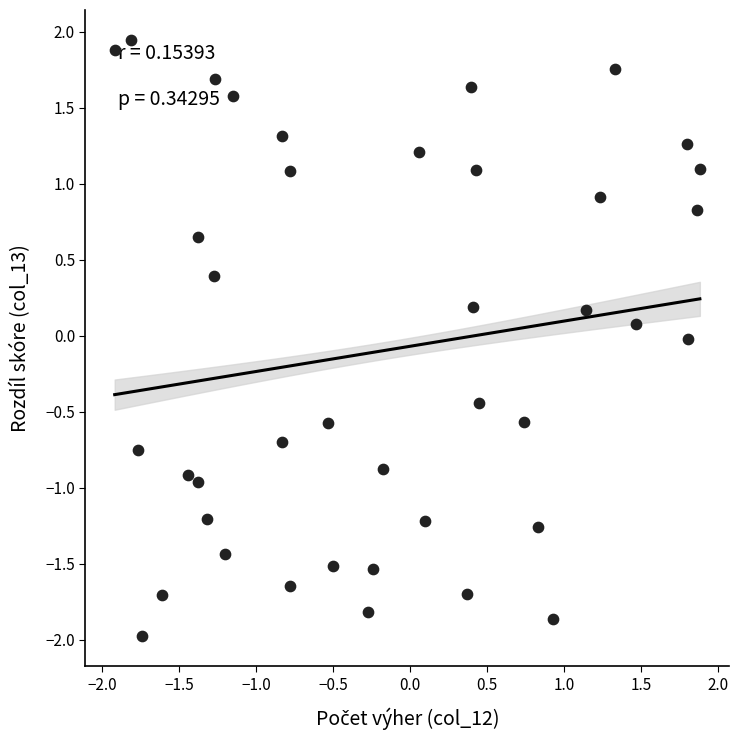

What is the range of Y values (max minus min)?

3.9